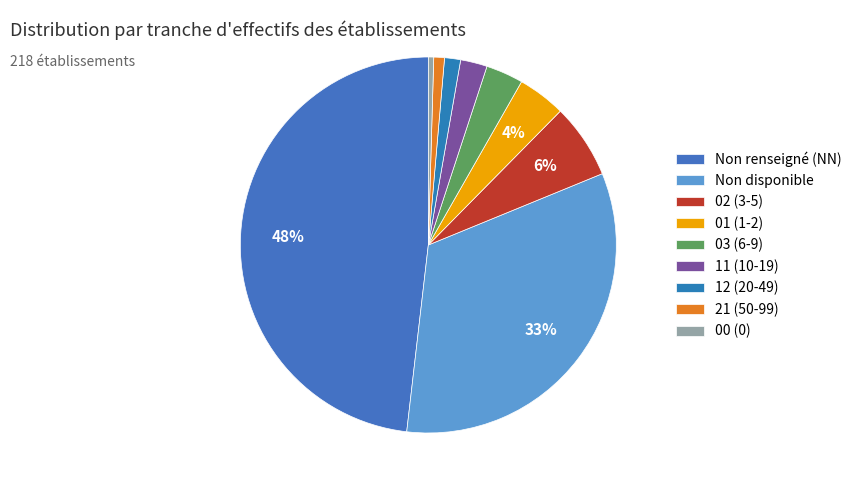

What is the largest slice in the pie chart?

Non renseigné (NN)